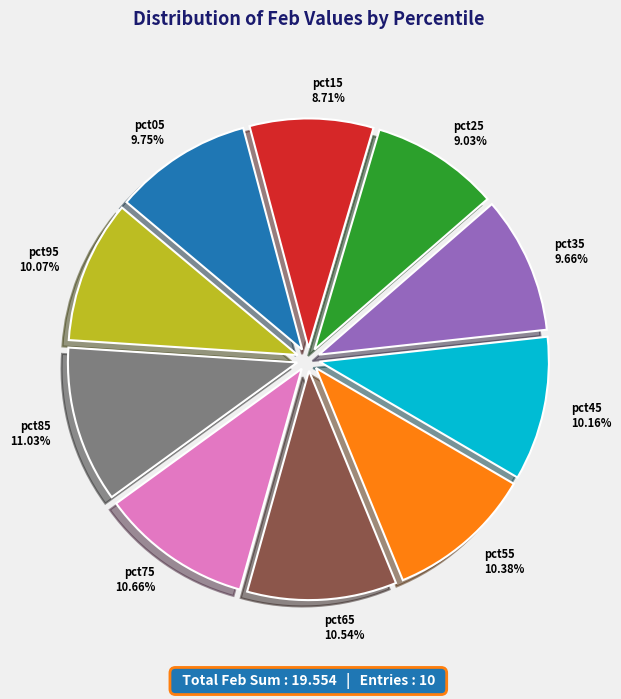

To the nearest percent, what is the difference between the pct35 and pct25 slice percentages?

1%